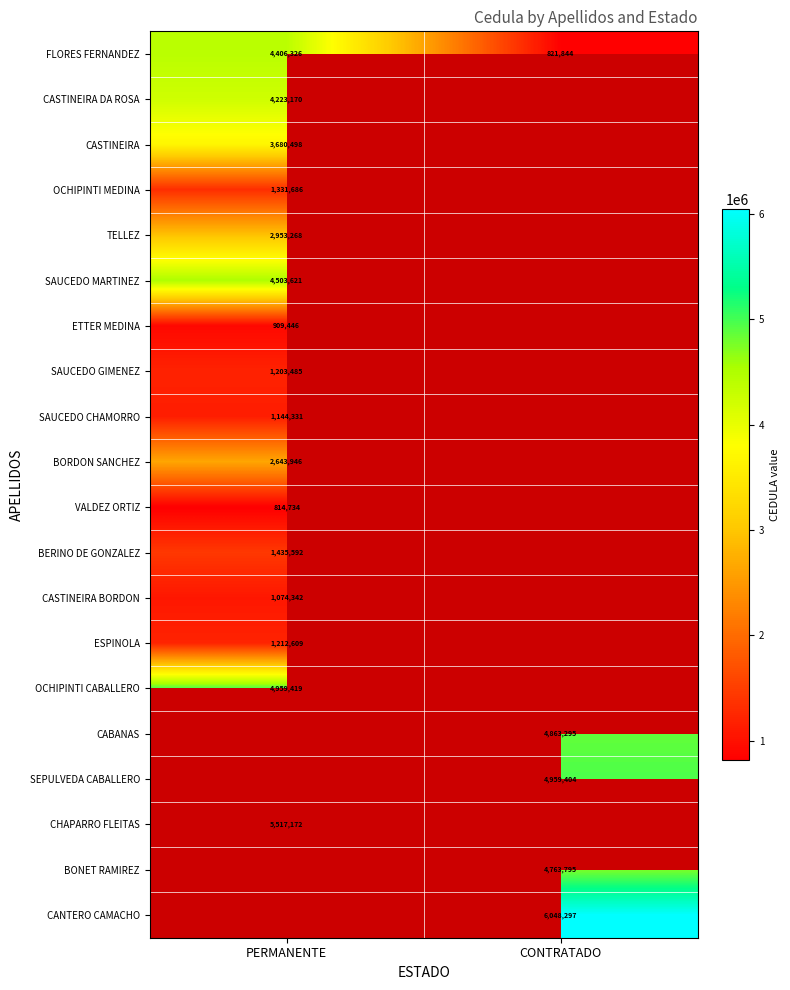

The BERINO DE GONZALEZ series shows 622100 at PERMANENTE. True or false?

False